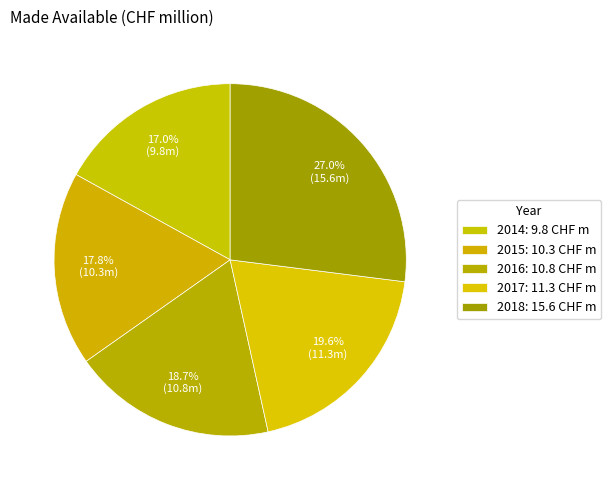

What percentage is the 2017 slice, to the nearest percent?

20%